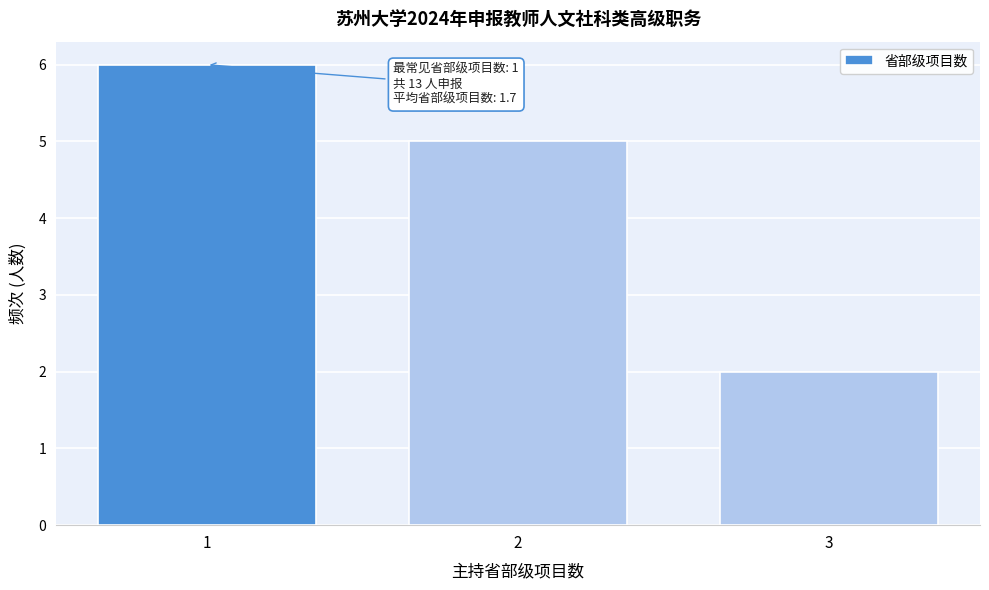

Reading left to right, transcribe all the data shown in this chart.

1=6	2=5	3=2